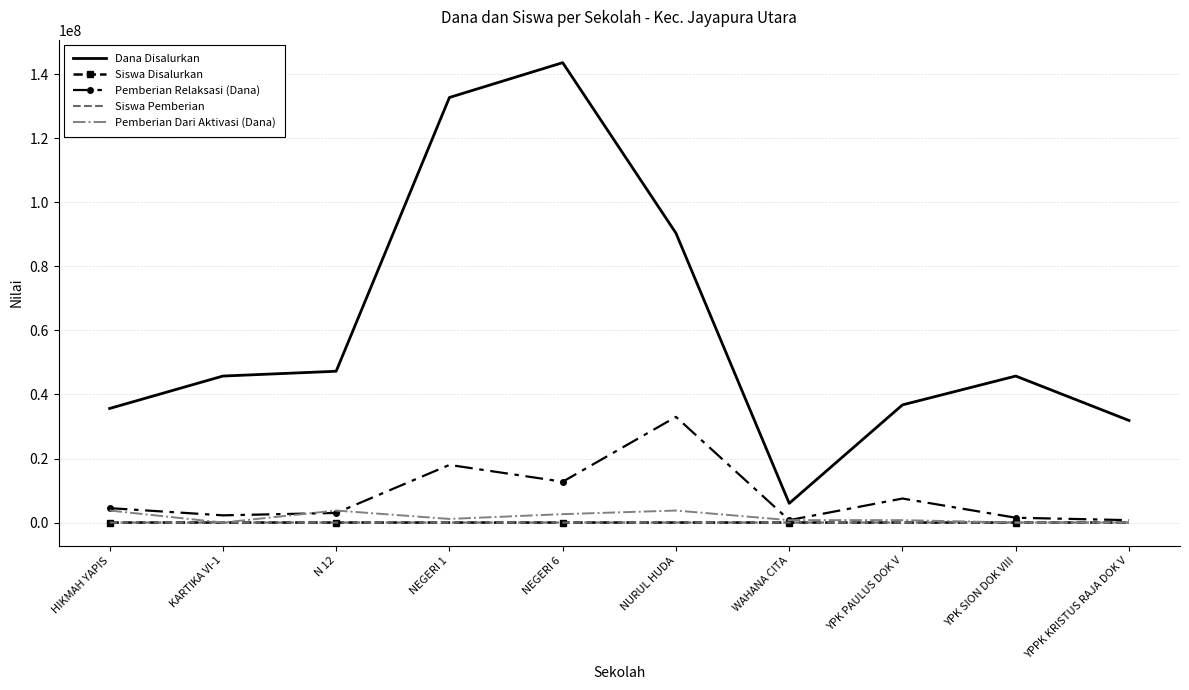

Which series has the widest spread of values?

Dana Disalurkan